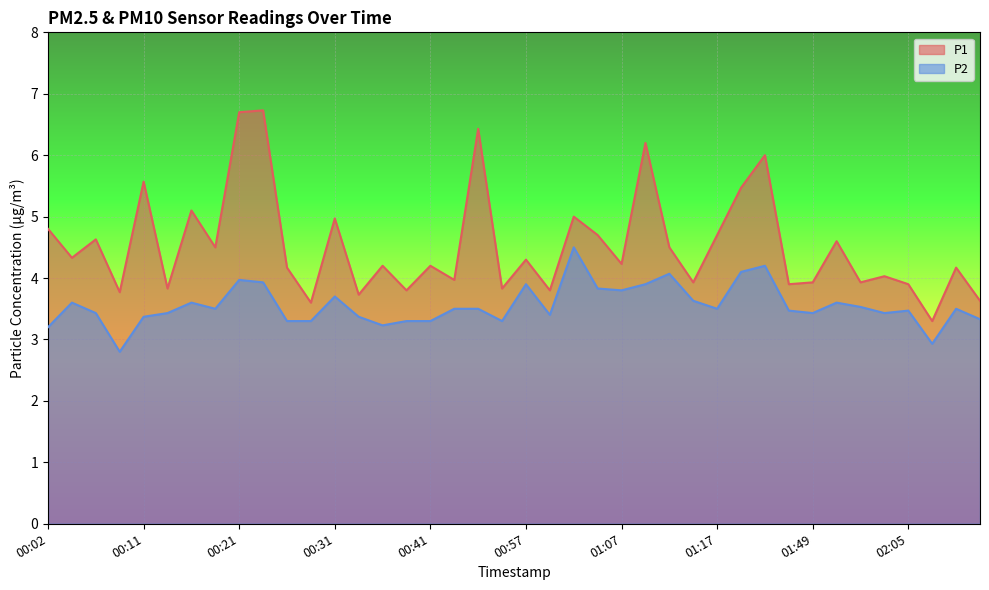

How many data points does each series have?

40